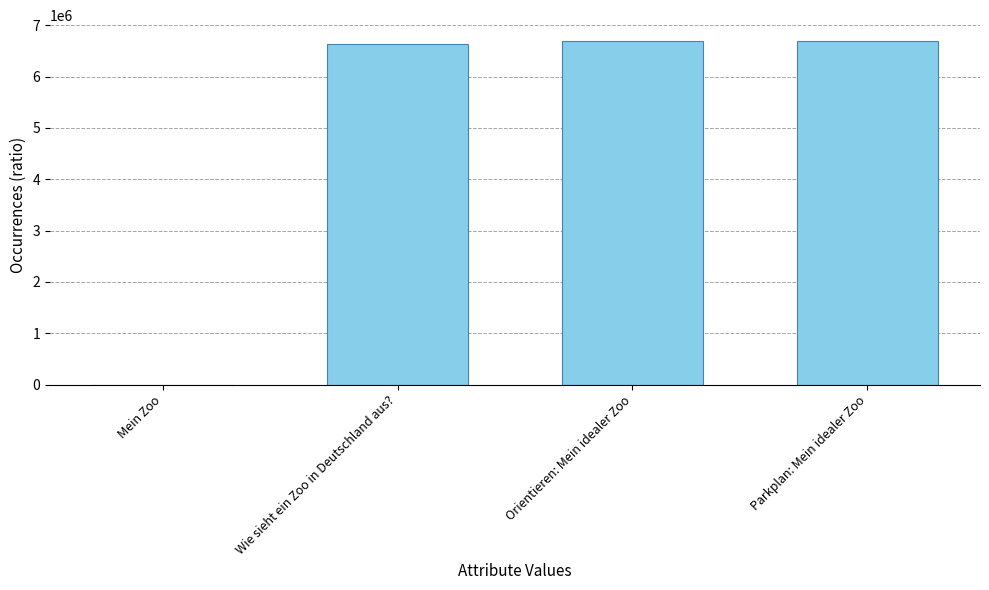

How many positive values are there?

3